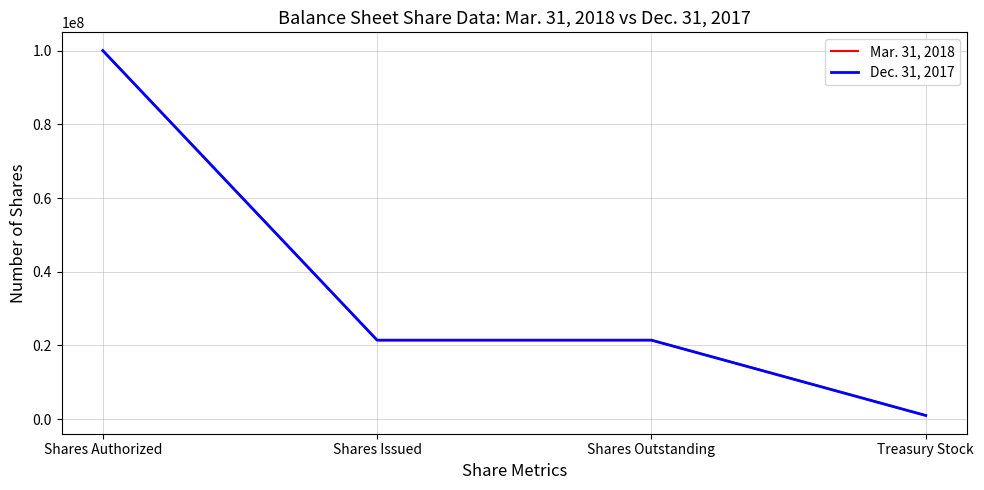

Does the chart have visible grid lines?

Yes